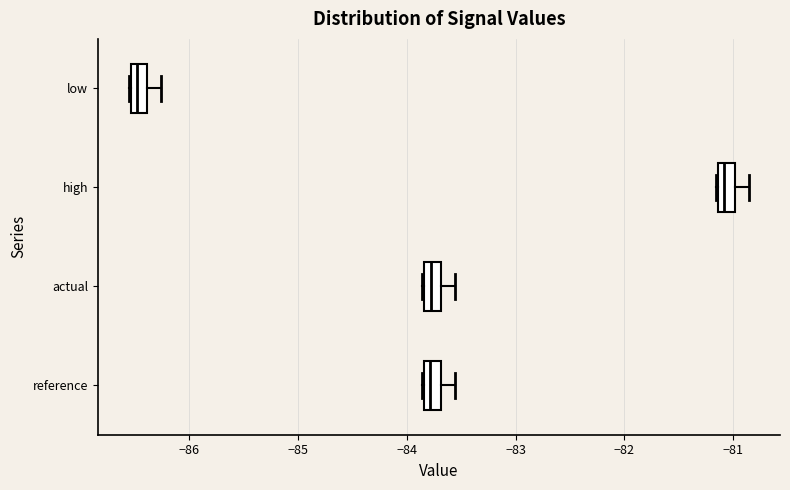

Where is the left edge of the box for high on the x-axis? The values are not printed on the chart, so give them approximately, as read against the axis.

-81.1